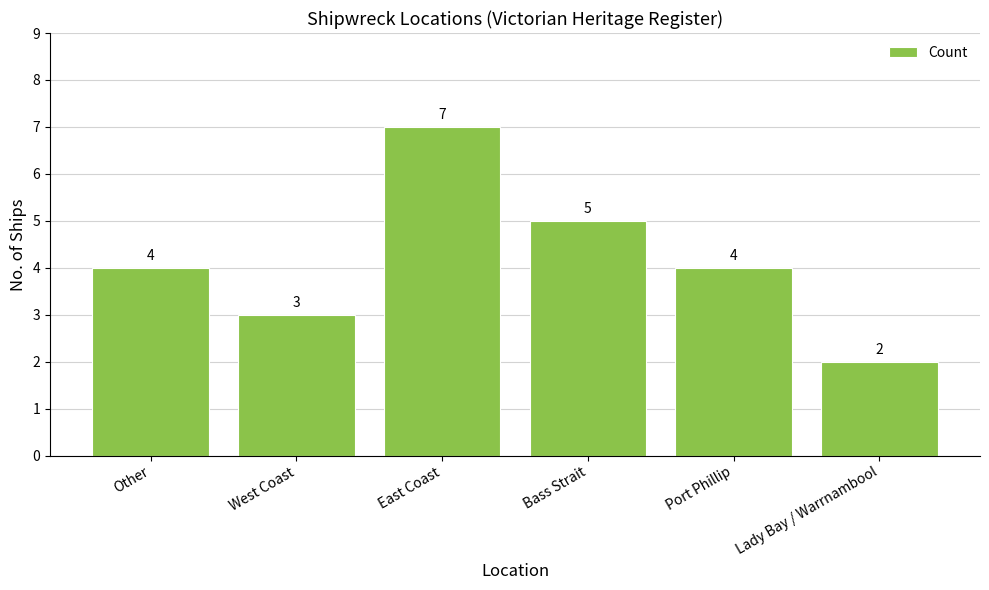

What is the label of the 2nd bar from the right?

Port Phillip